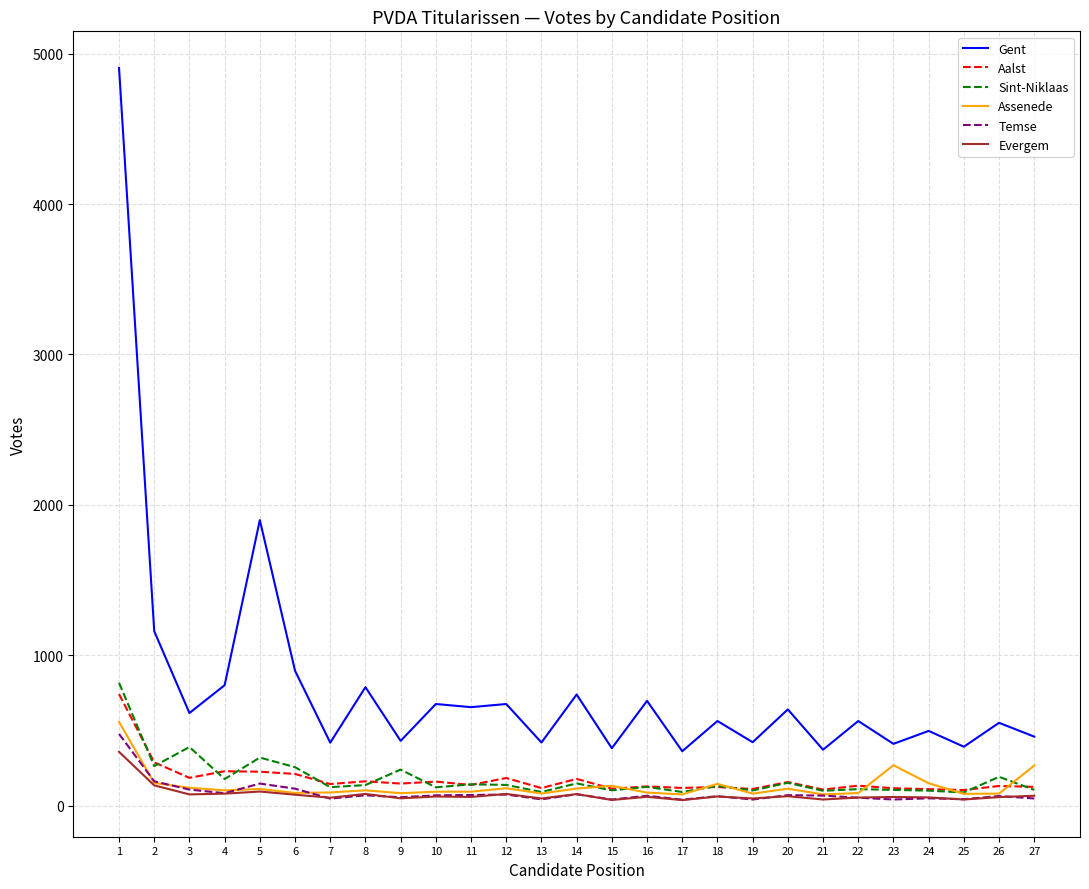

True or false: Temse and Gent cross at least once.

False